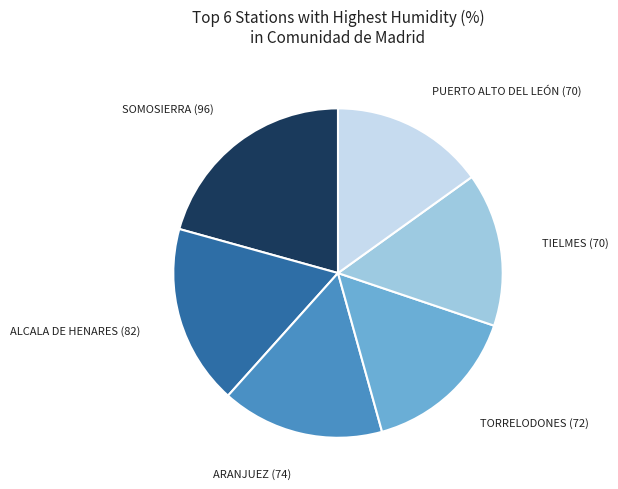

Is there any slice that represents more than half of the pie?

No